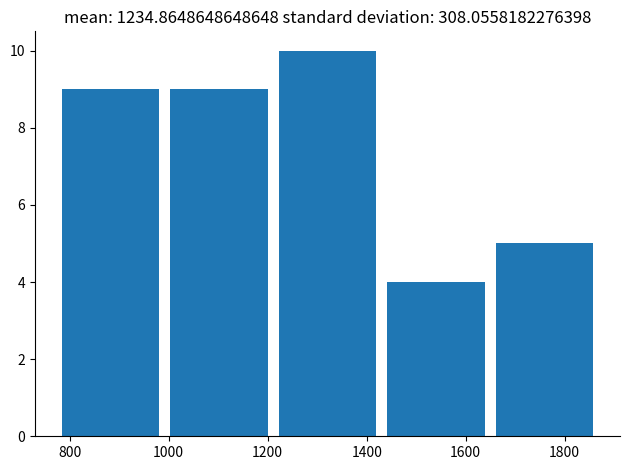

Reading left to right, transcribe this chart: for each bar, give the range it covers on the x-axis and its height. Neither the bar edges nor the heights are printed on the chart, so give them approximately, as read against the axes.

780 to 1000: 9
1000 to 1220: 9
1220 to 1440: 10
1440 to 1640: 4
1640 to 1860: 5